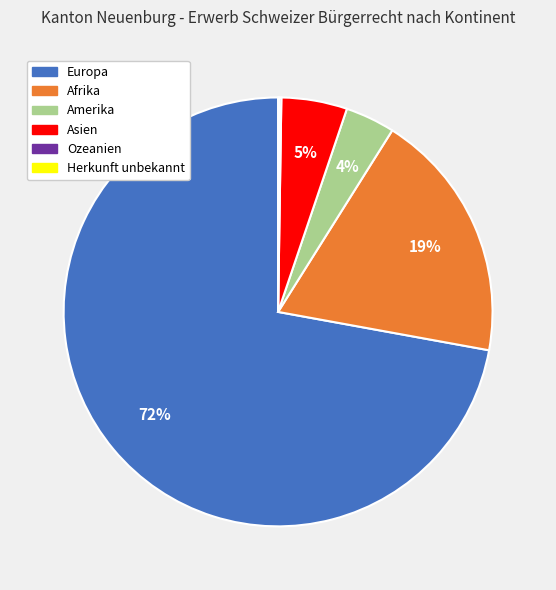

Which has a higher value, Amerika or Europa?

Europa